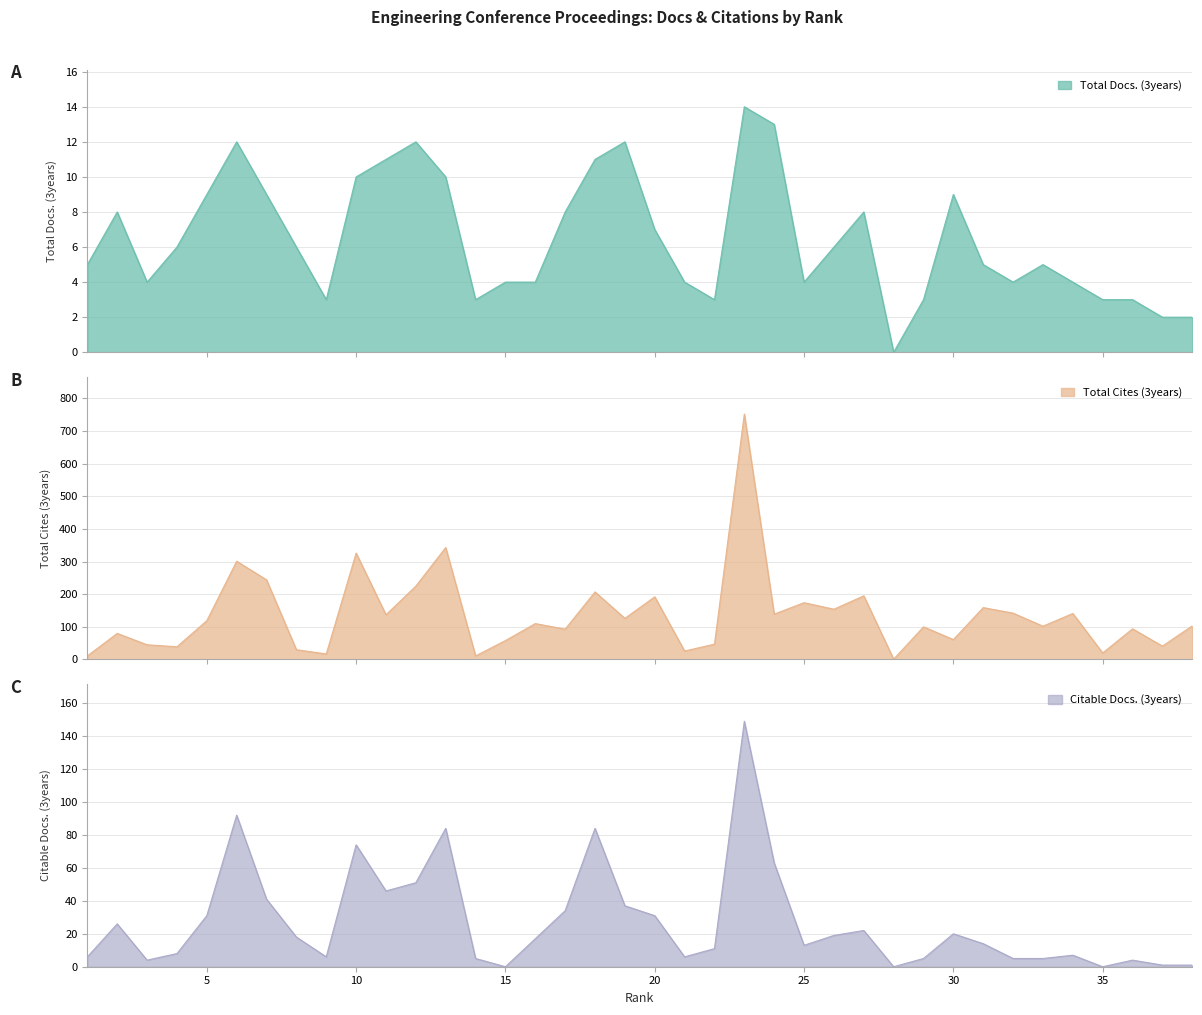

True or false: Citable Docs. (3years) has more than 2 interior local peaks.

True